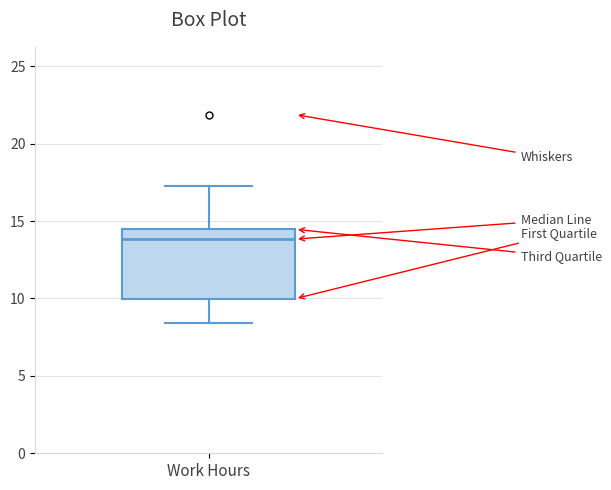

Where does the median line of the box for Work Hours sit on the y-axis? The values are not printed on the chart, so give them approximately, as read against the axis.

14.0